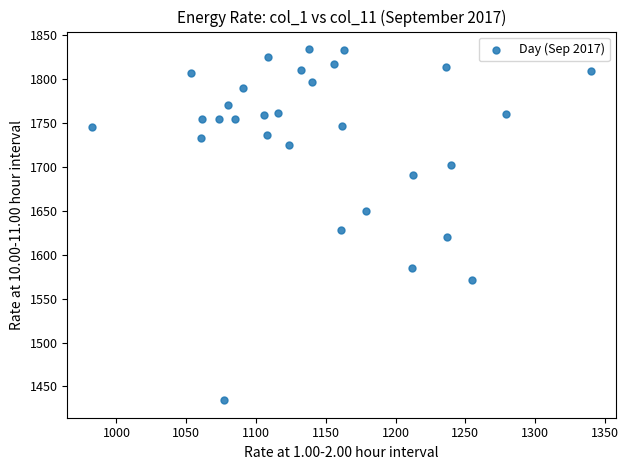

What is the range of X values (max minus min)?

357.5